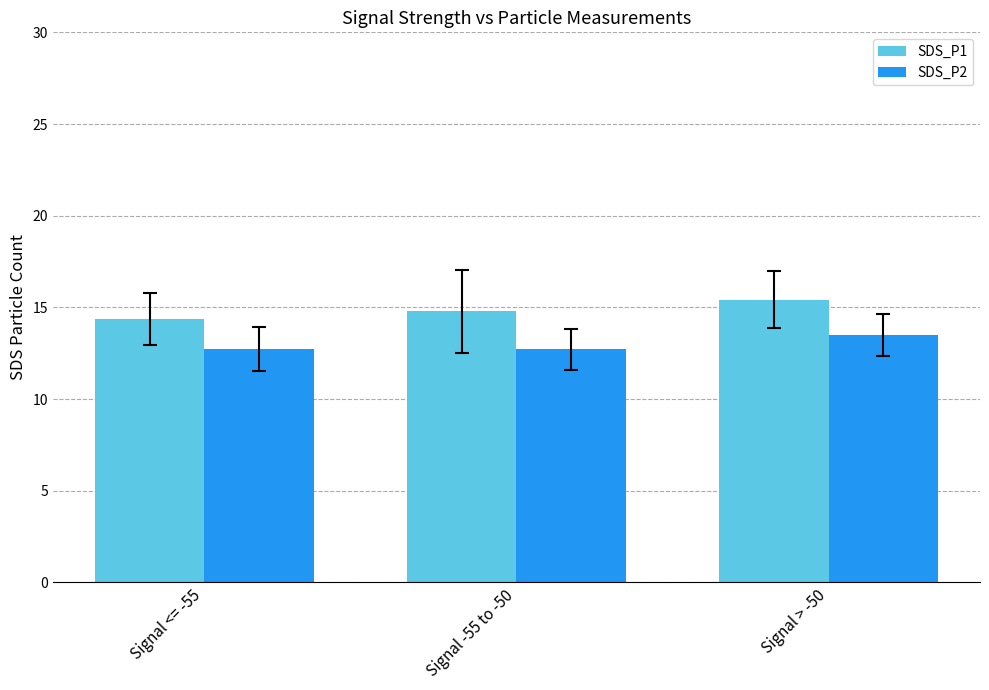

What position from the left is Signal > -50?

3